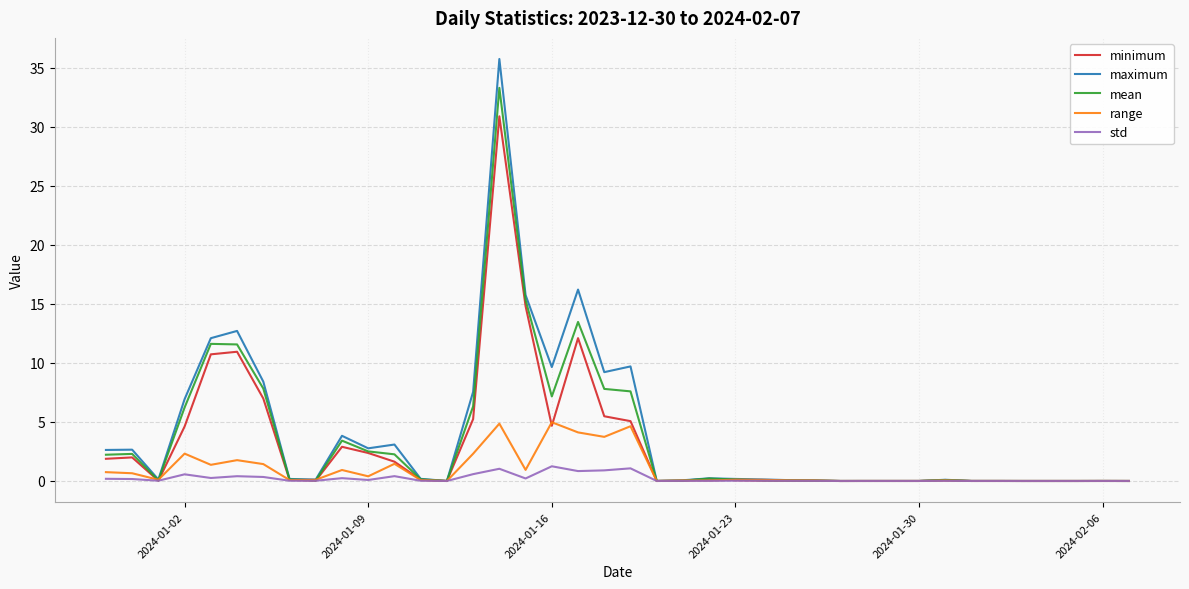

What are all the series names shown in the legend?

minimum, maximum, mean, range, std